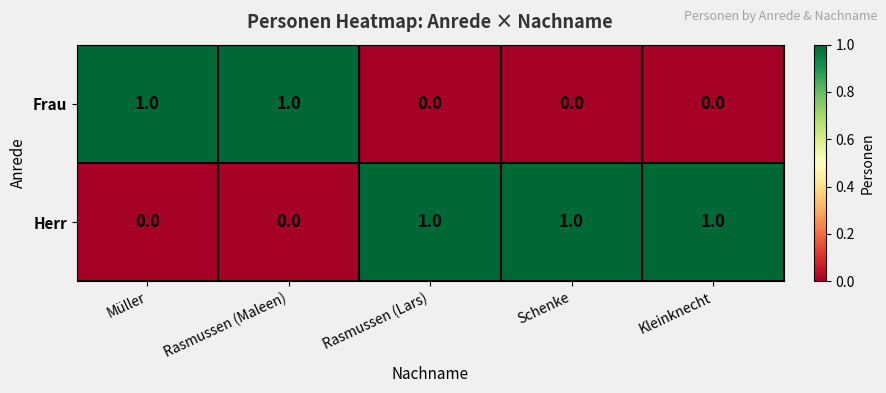

Rank the series by their average value, from highest to lowest.

Herr, Frau